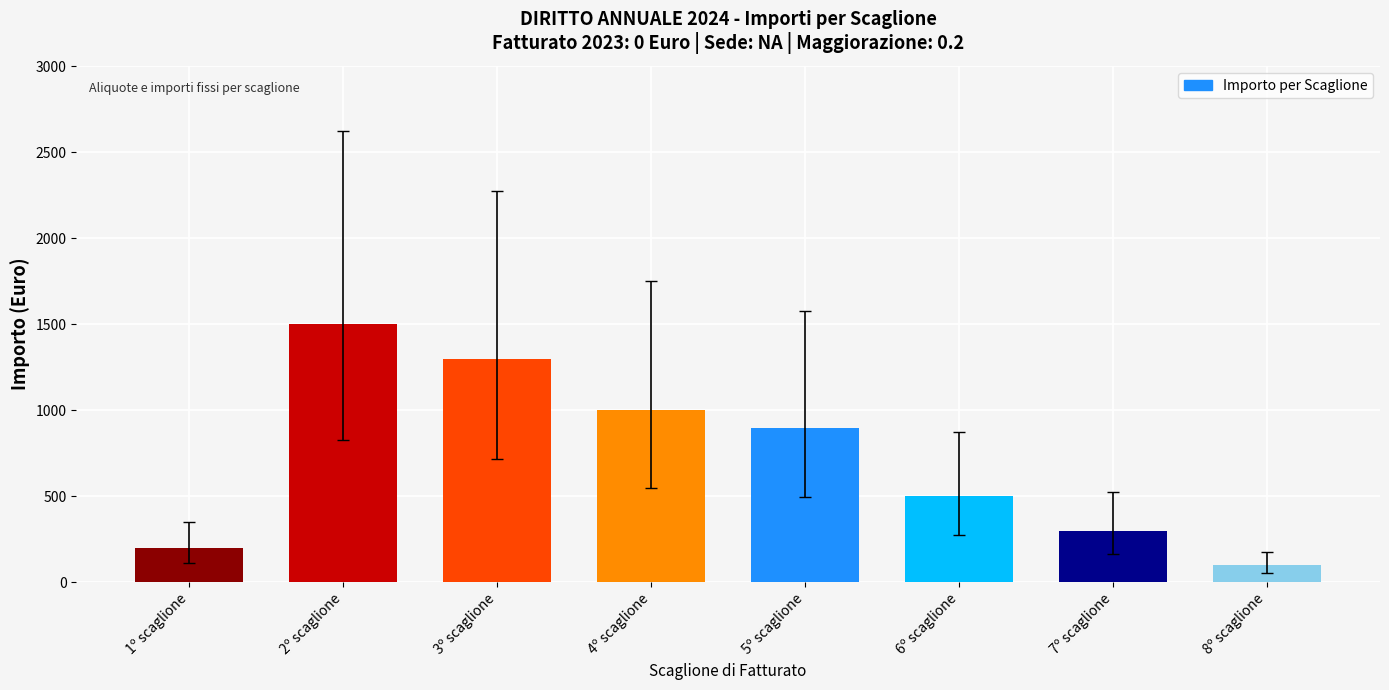

The value at 2º scaglione is 1500.0. True or false?

True